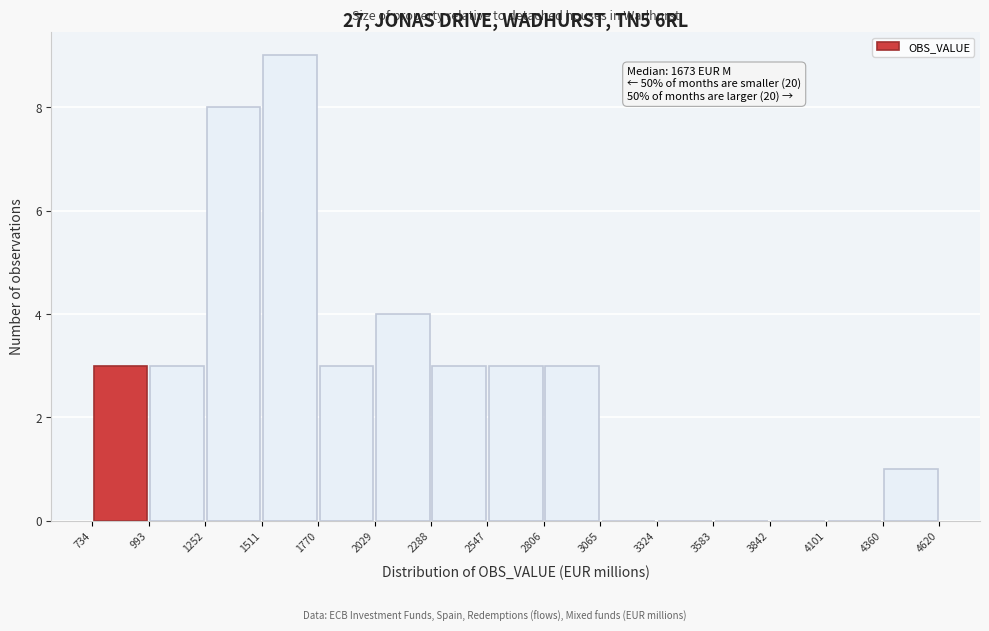

Over which range of the x-axis is the bar tallest?

1511 to 1770